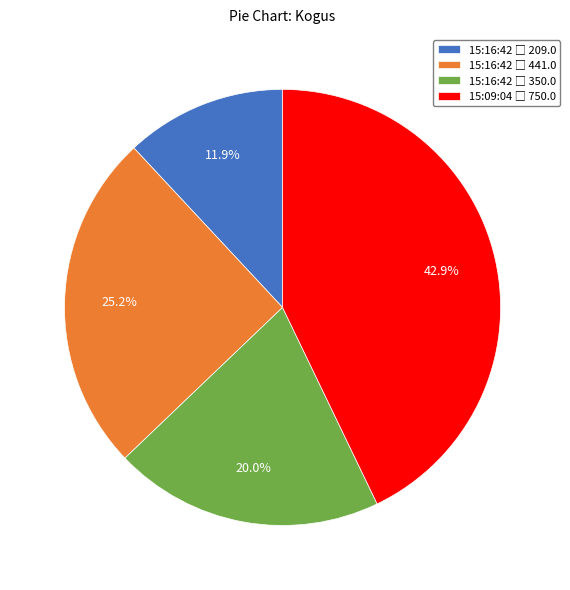

Does any single category account for the majority?

No